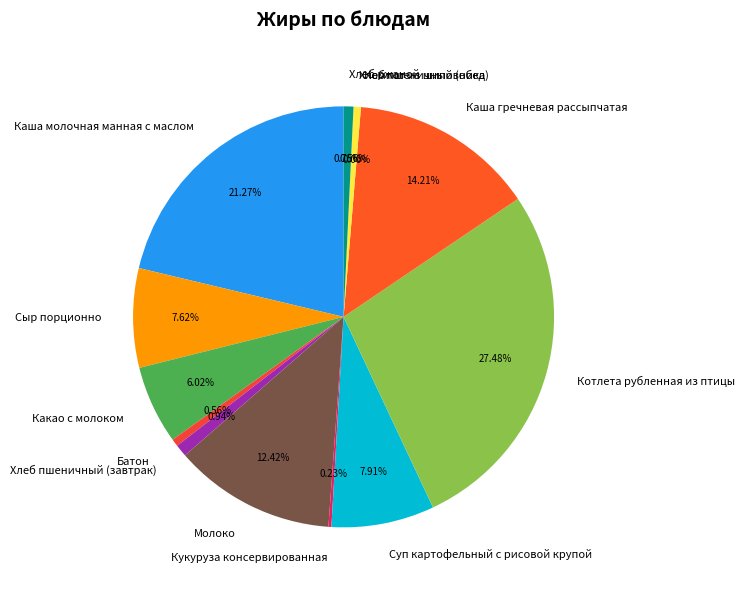

To the nearest percent, what is the difference between the Каша гречневая рассыпчатая and Какао с молоком slice percentages?

8%